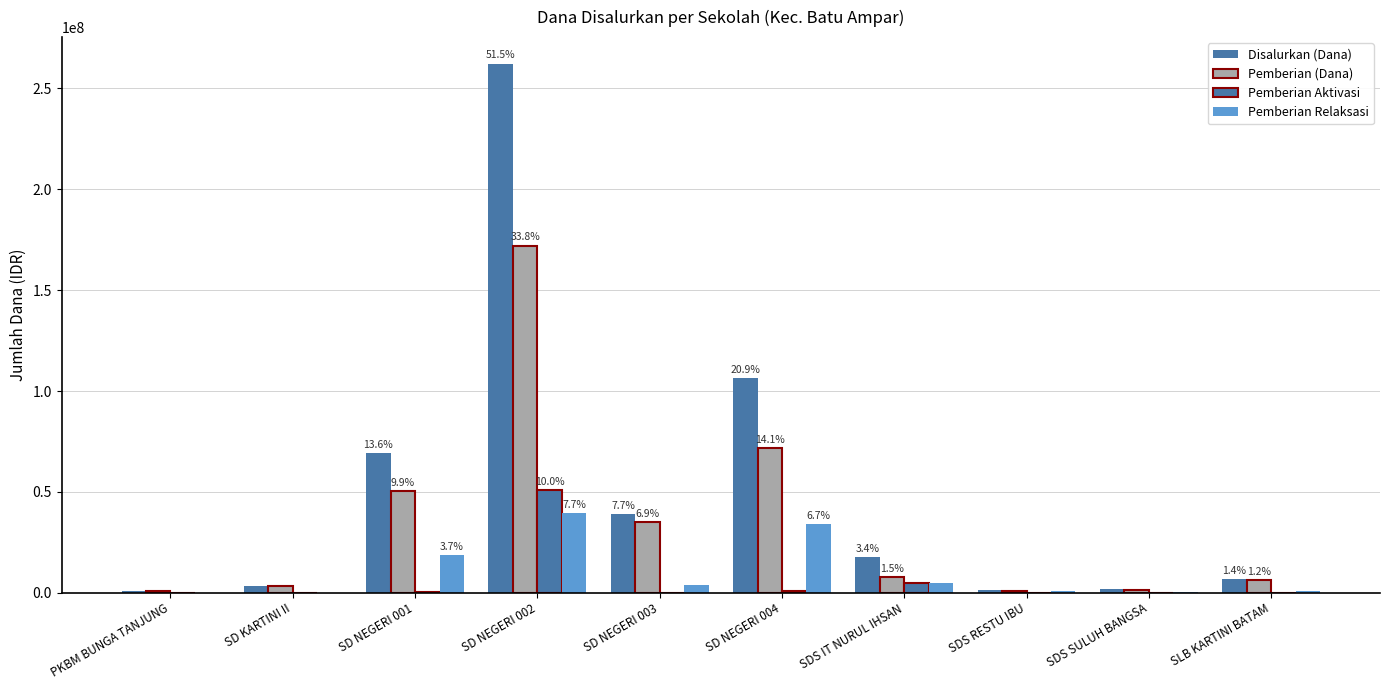

How many categories are shown in the chart?

10